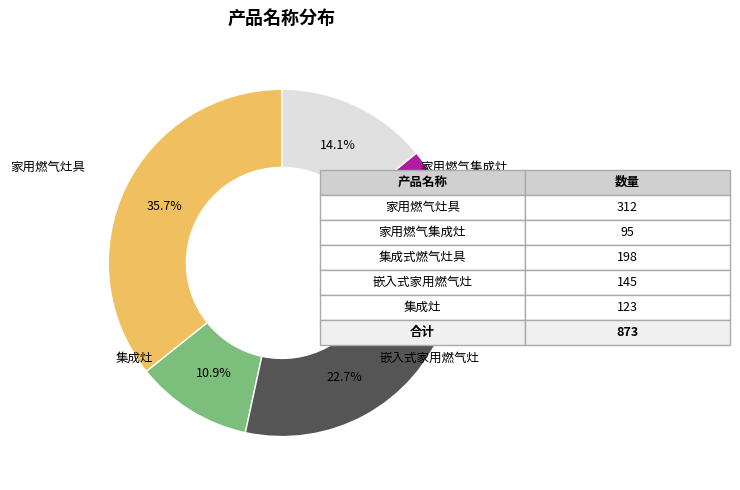

The 家用燃气集成灶 slice represents 11% of the pie. True or false?

True